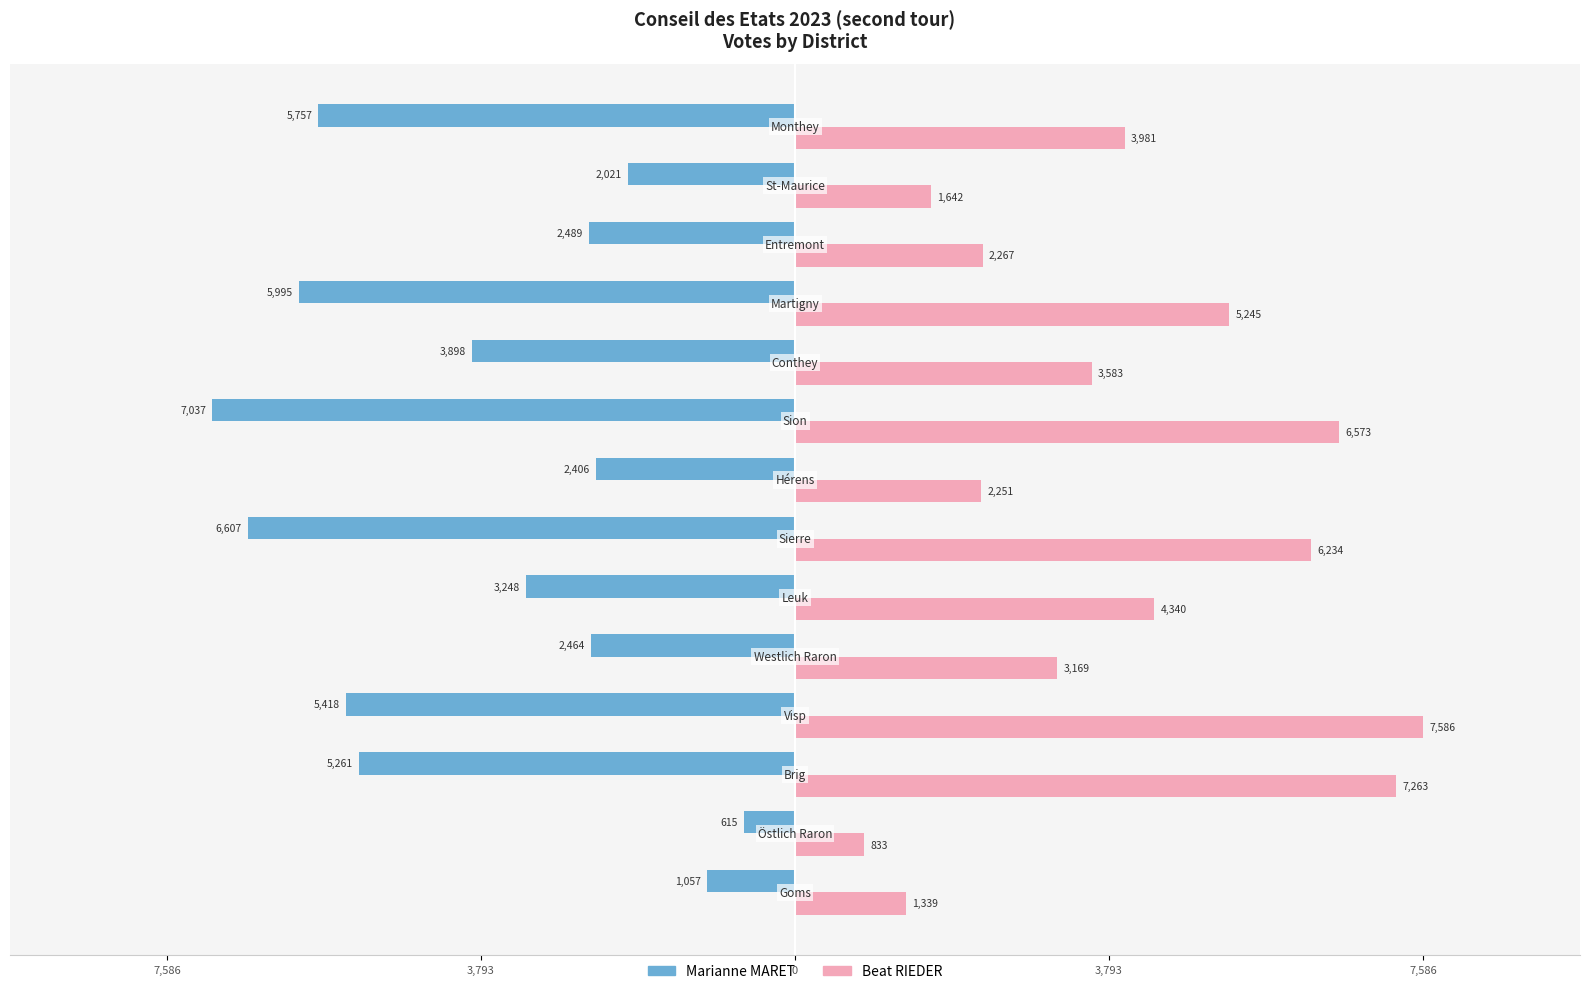

What are all the series names shown in the legend?

Marianne MARET, Beat RIEDER